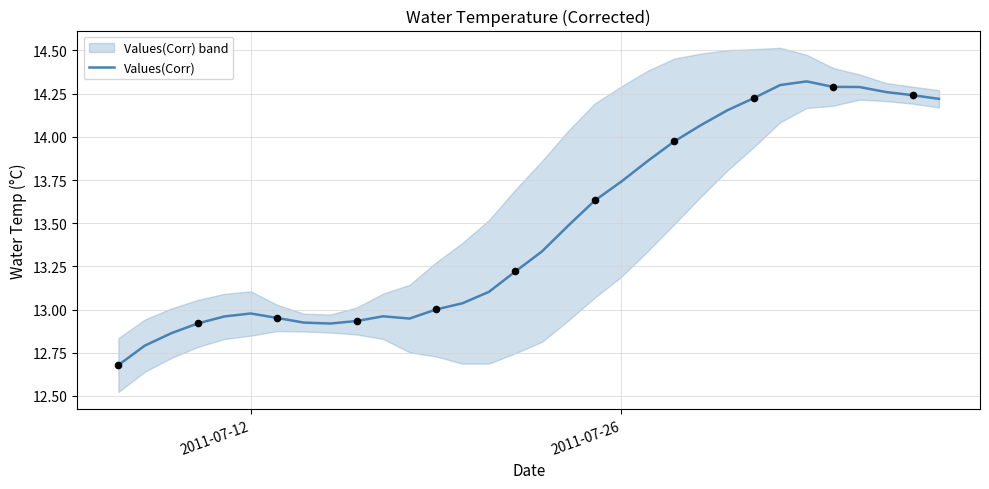

What is the lowest value of the Values(Corr) series?

12.7